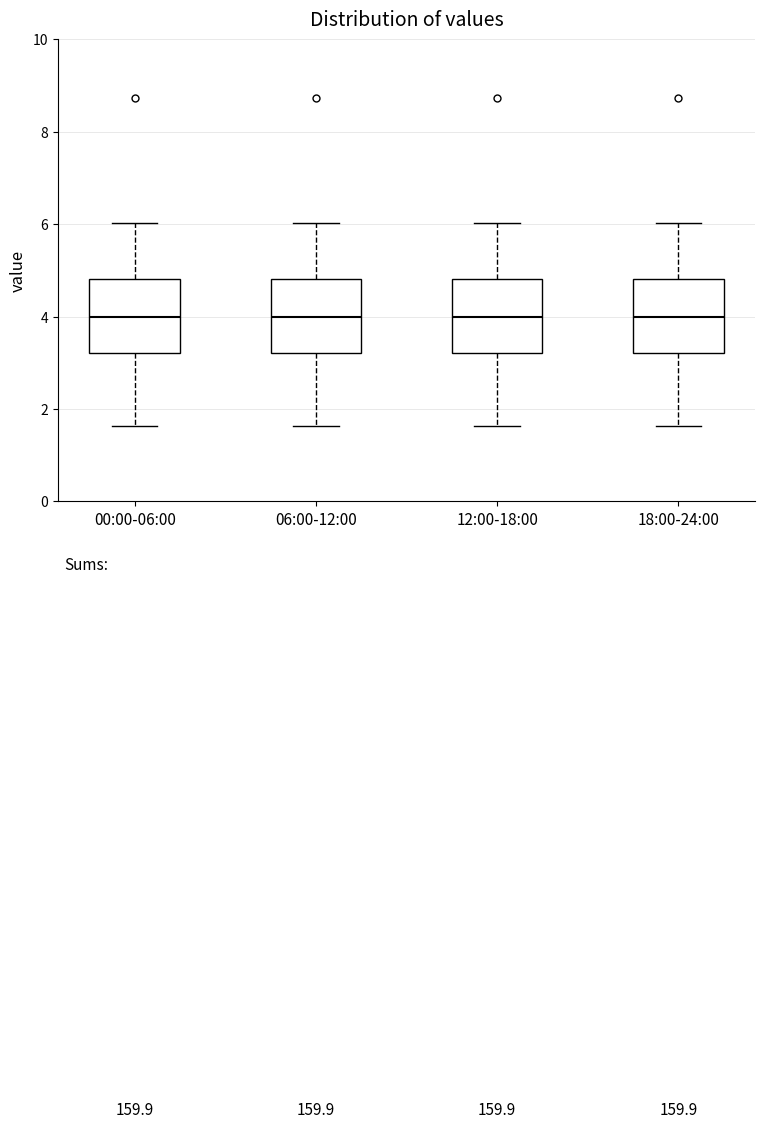

Where is the lower edge of the box for 06:00-12:00 on the y-axis? The values are not printed on the chart, so give them approximately, as read against the axis.

3.2